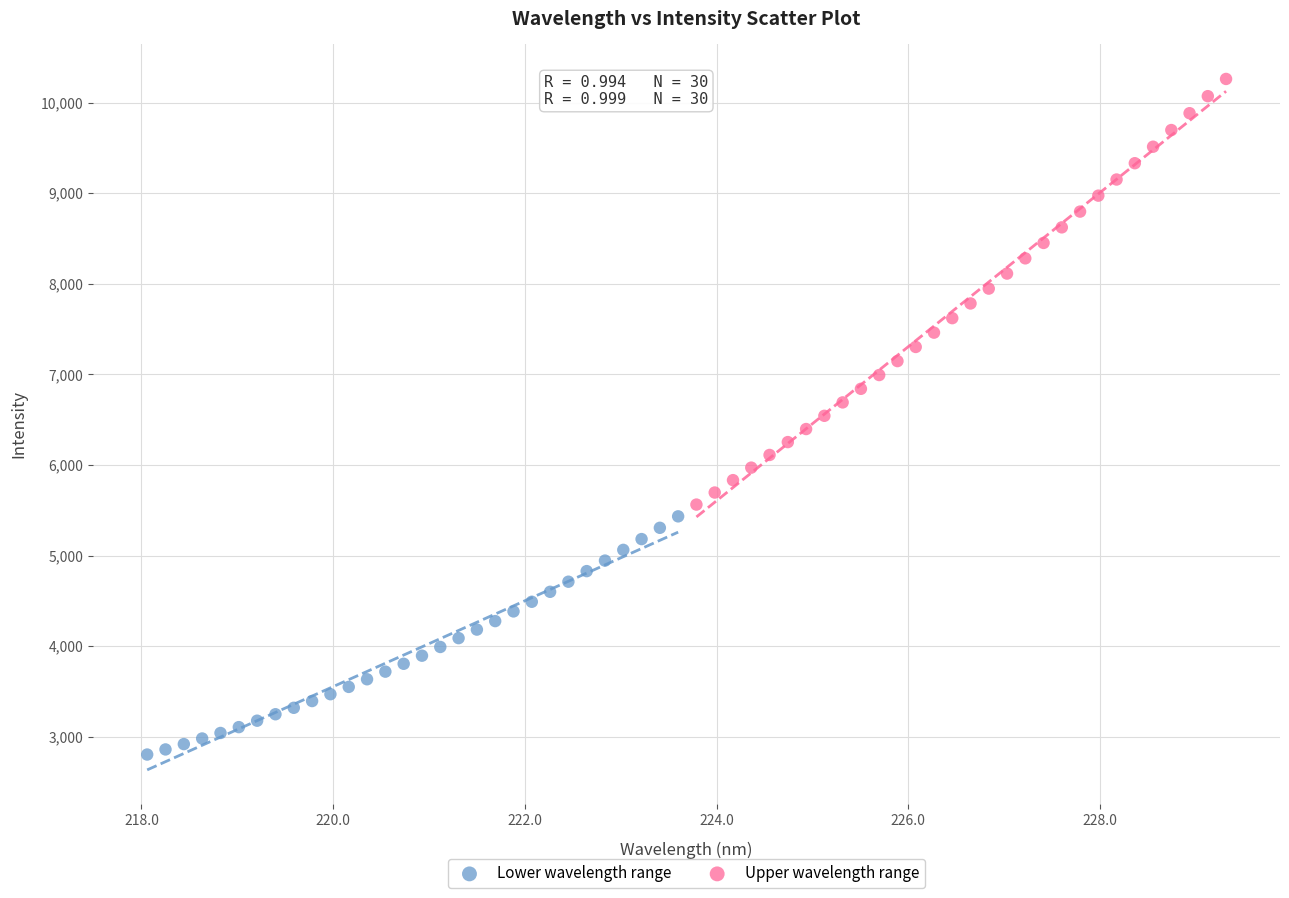

Which series contains the highest Y value?

Upper wavelength range